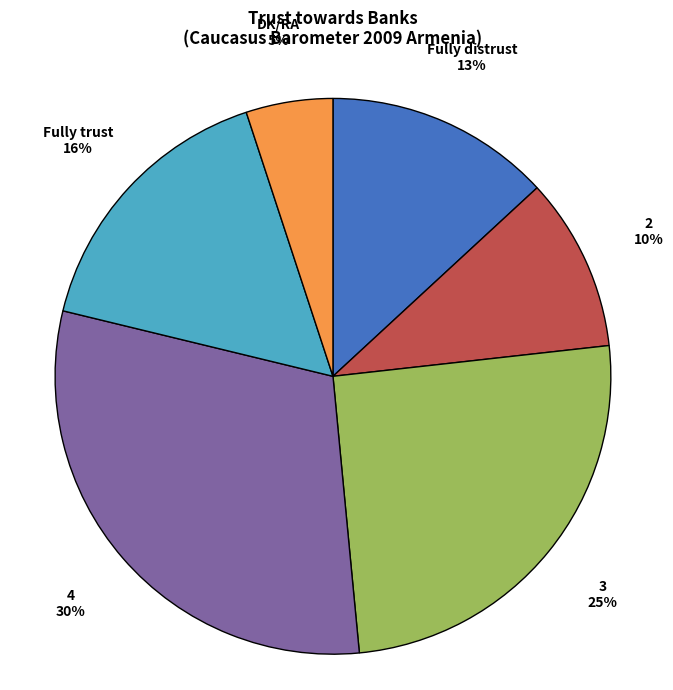

What is the smallest slice in the pie chart?

DK/RA